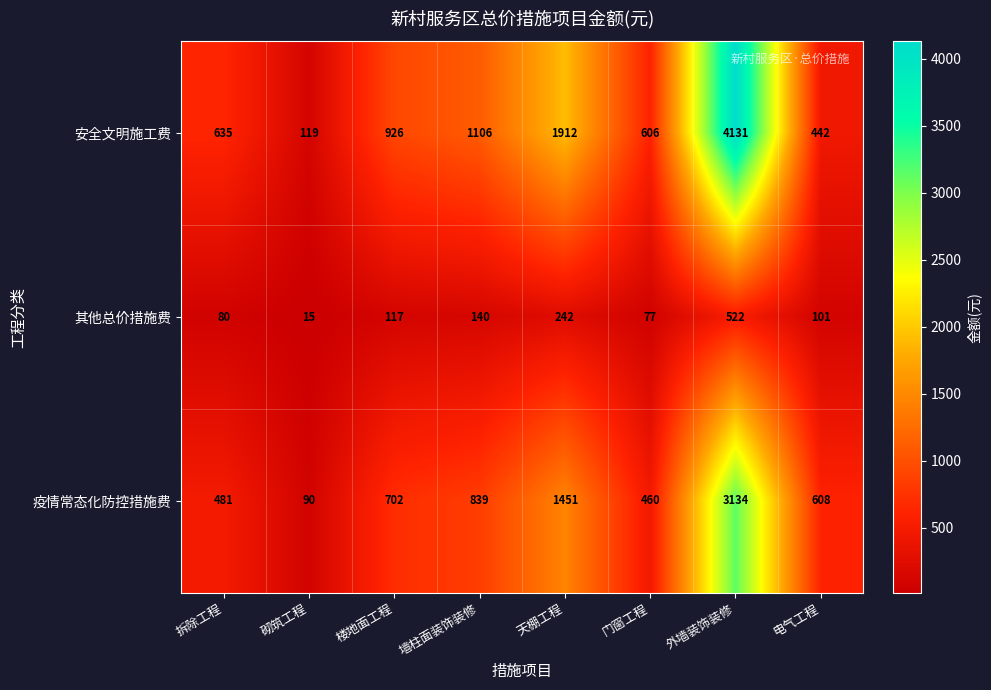

List the series in order of their peak value, lowest first.

其他总价措施费, 疫情常态化防控措施费, 安全文明施工费